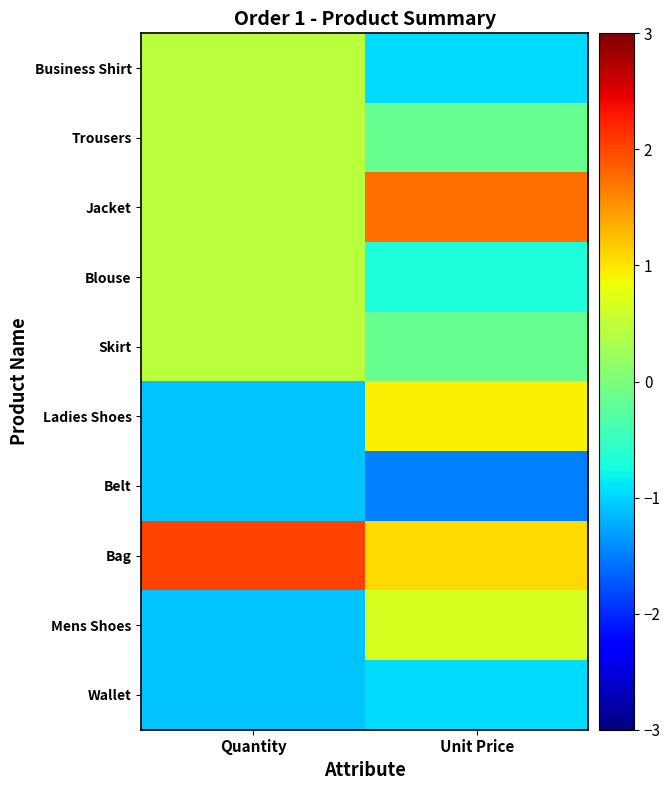

What is the difference between the highest and lowest values at Unit Price?

3.2